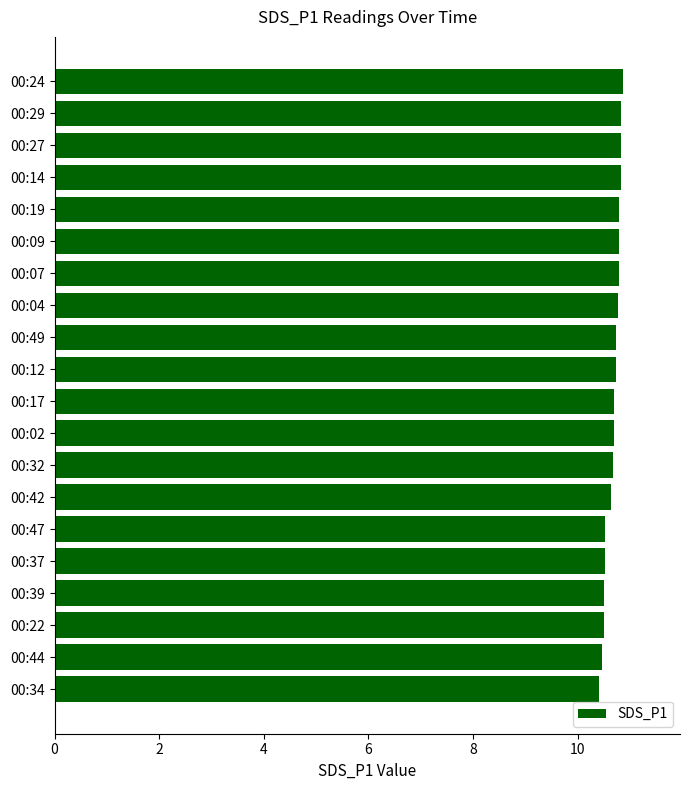

What is the difference between the second highest and second lowest values?

0.4